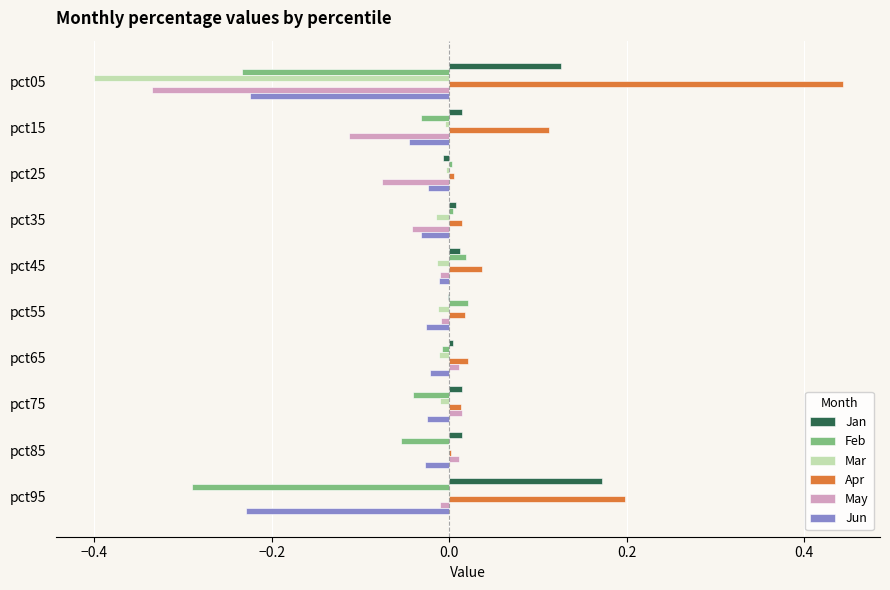

Count the number of data series in this chart.

6